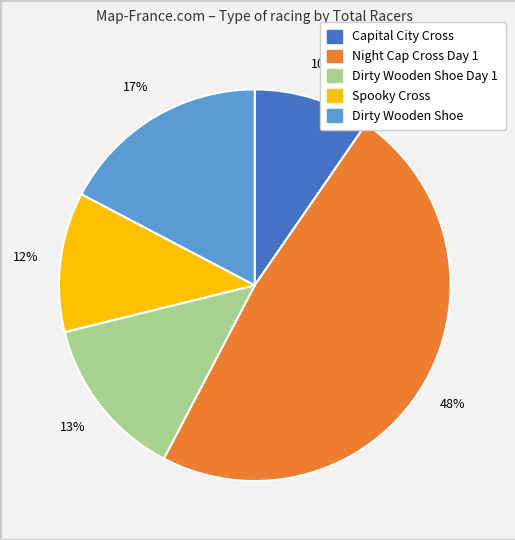

How many segments does this pie chart have?

5